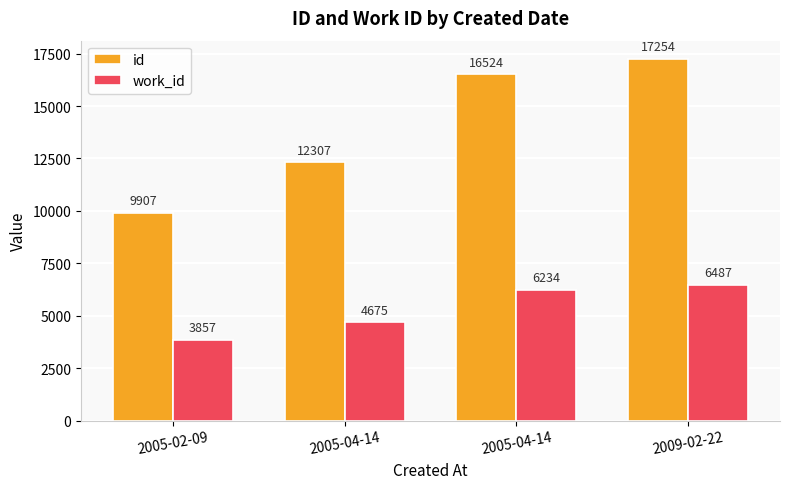

What is the average value of the work_id series?

5313